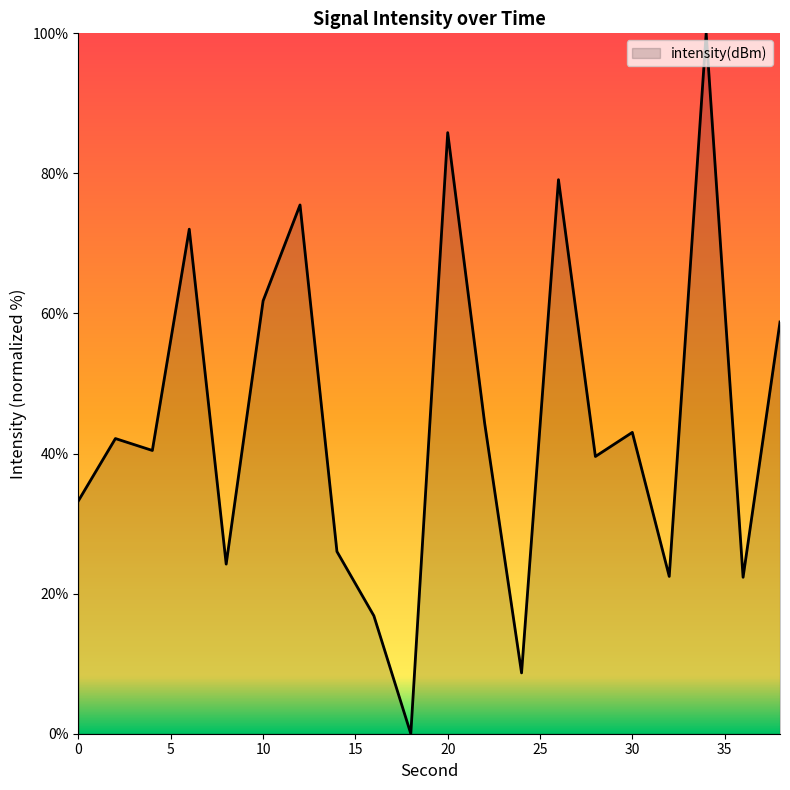

What is the maximum value shown in the chart?

100.0